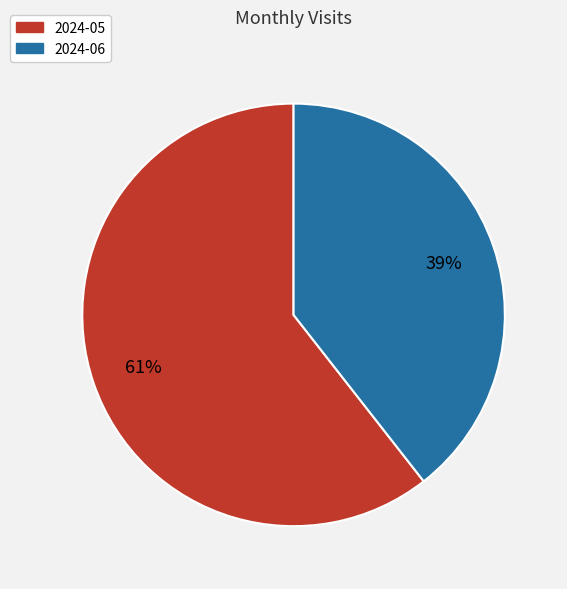

To the nearest percent, what percentage of the pie is 2024-06?

39%